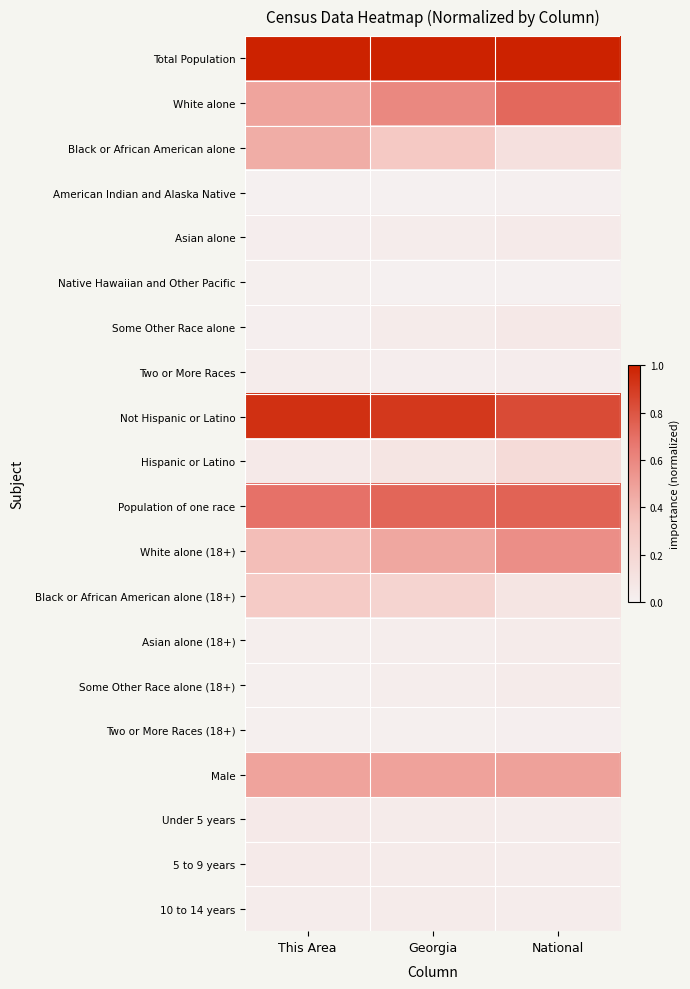

Which category has the highest value across all series?

This Area